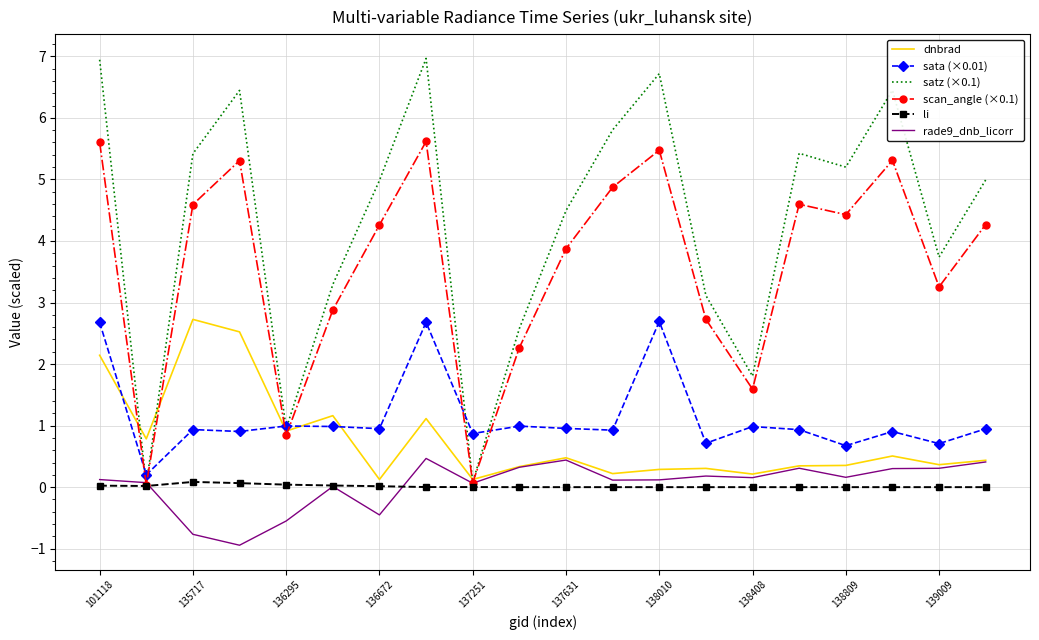

Which series has the largest range (max minus min)?

satz (×0.1)